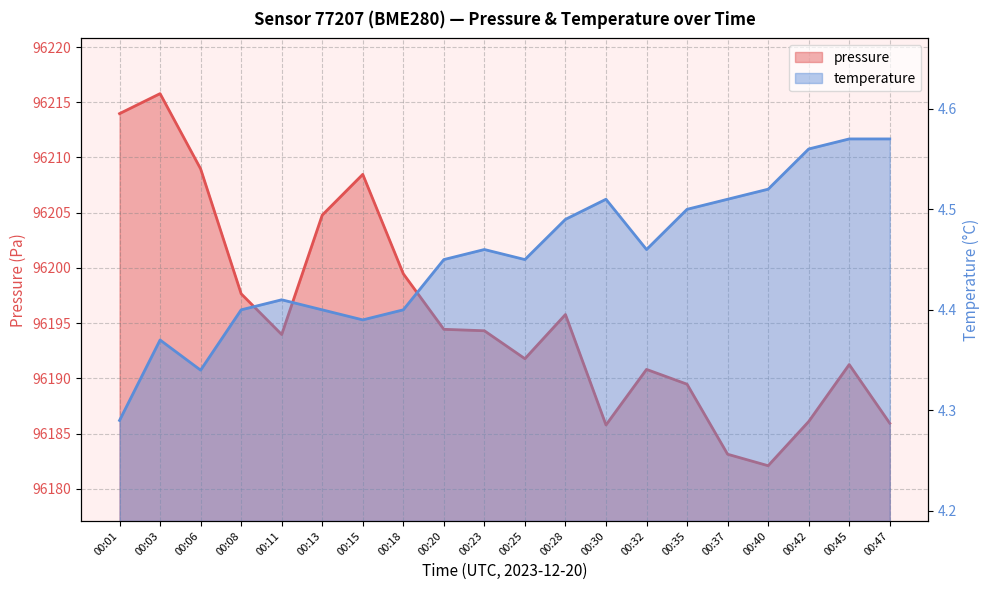

Which series has the widest spread of values?

pressure